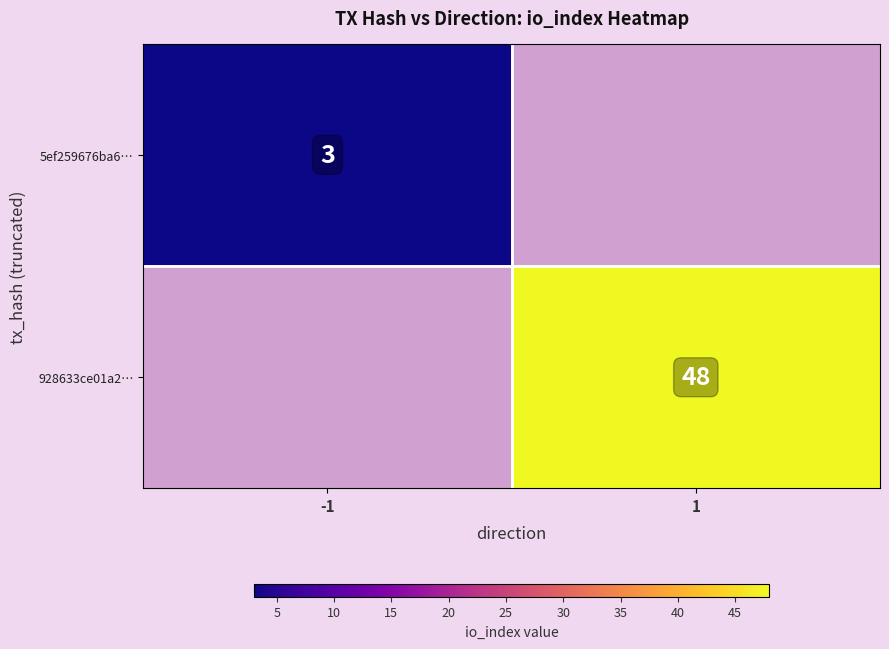

Is it true that 5ef259676ba6… equals 3 at -1?

True